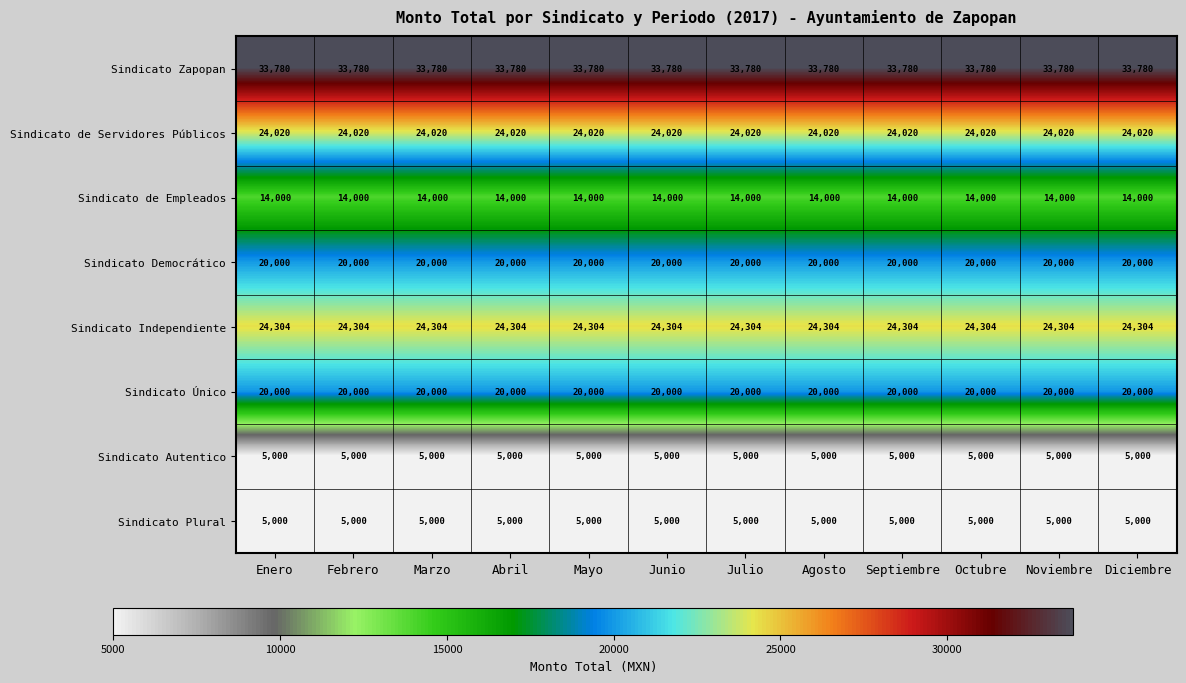

At how many categories does at least one series exceed 5993?

12